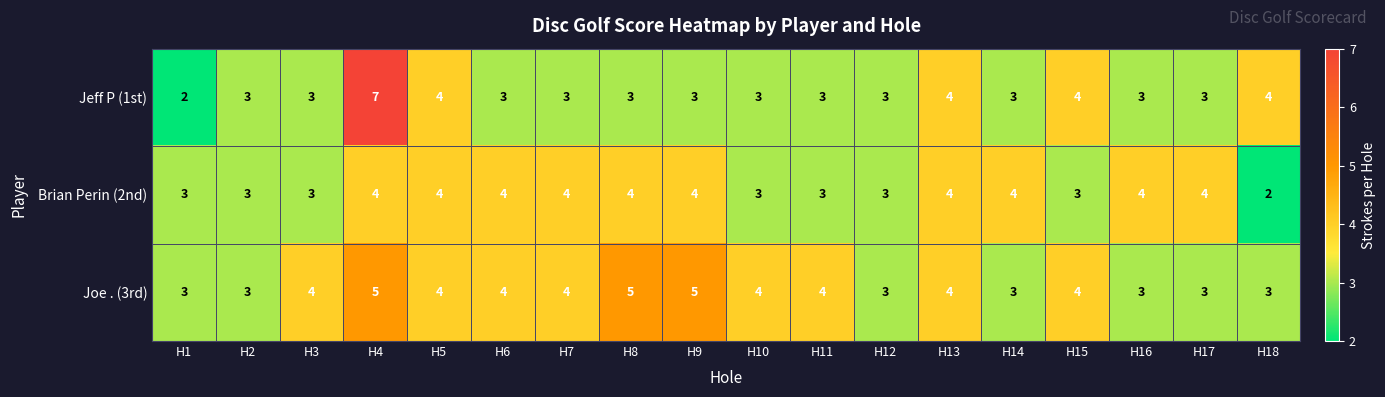

Which series changed the most between H4 and H11?

Jeff P (1st)